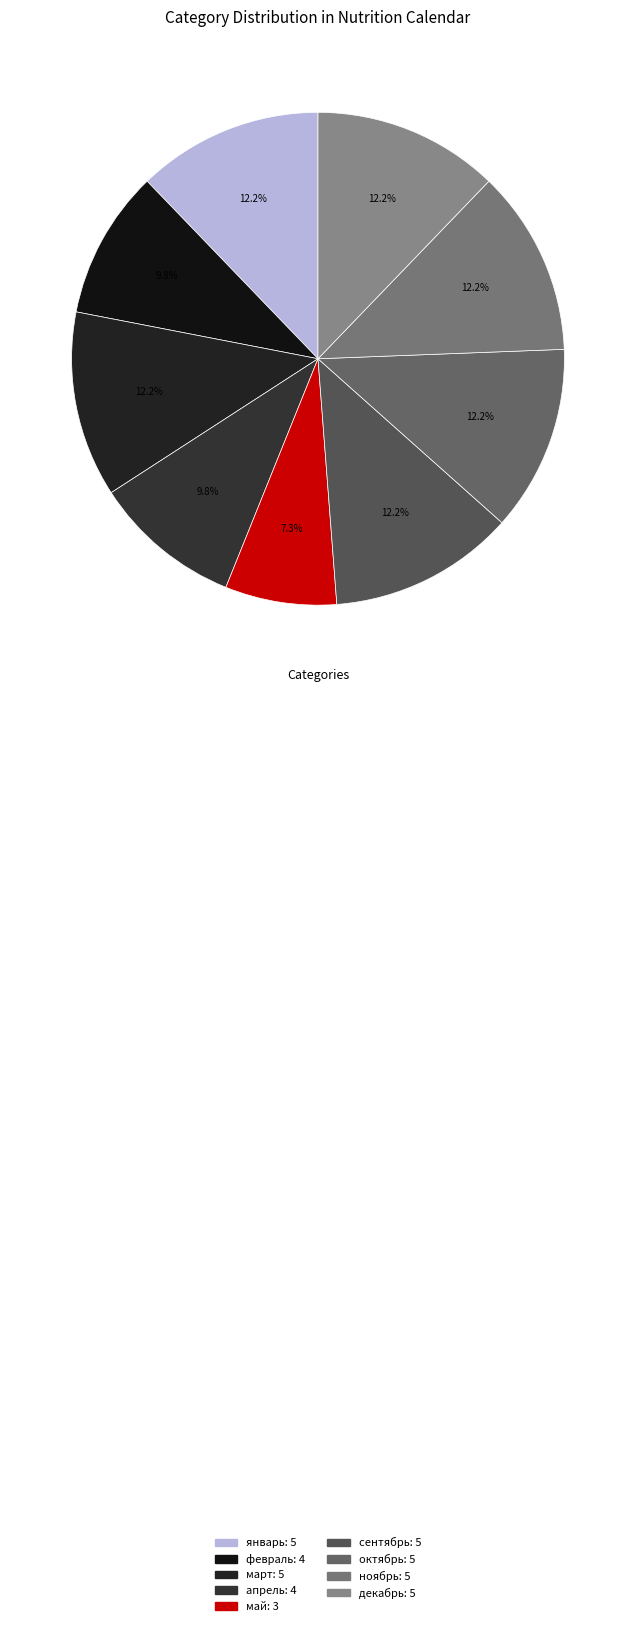

Count the number of slices in the pie.

9